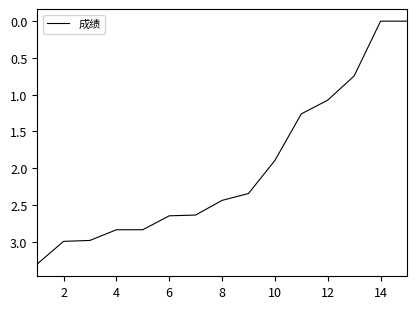

What is the difference between the maximum and minimum values?

3.3